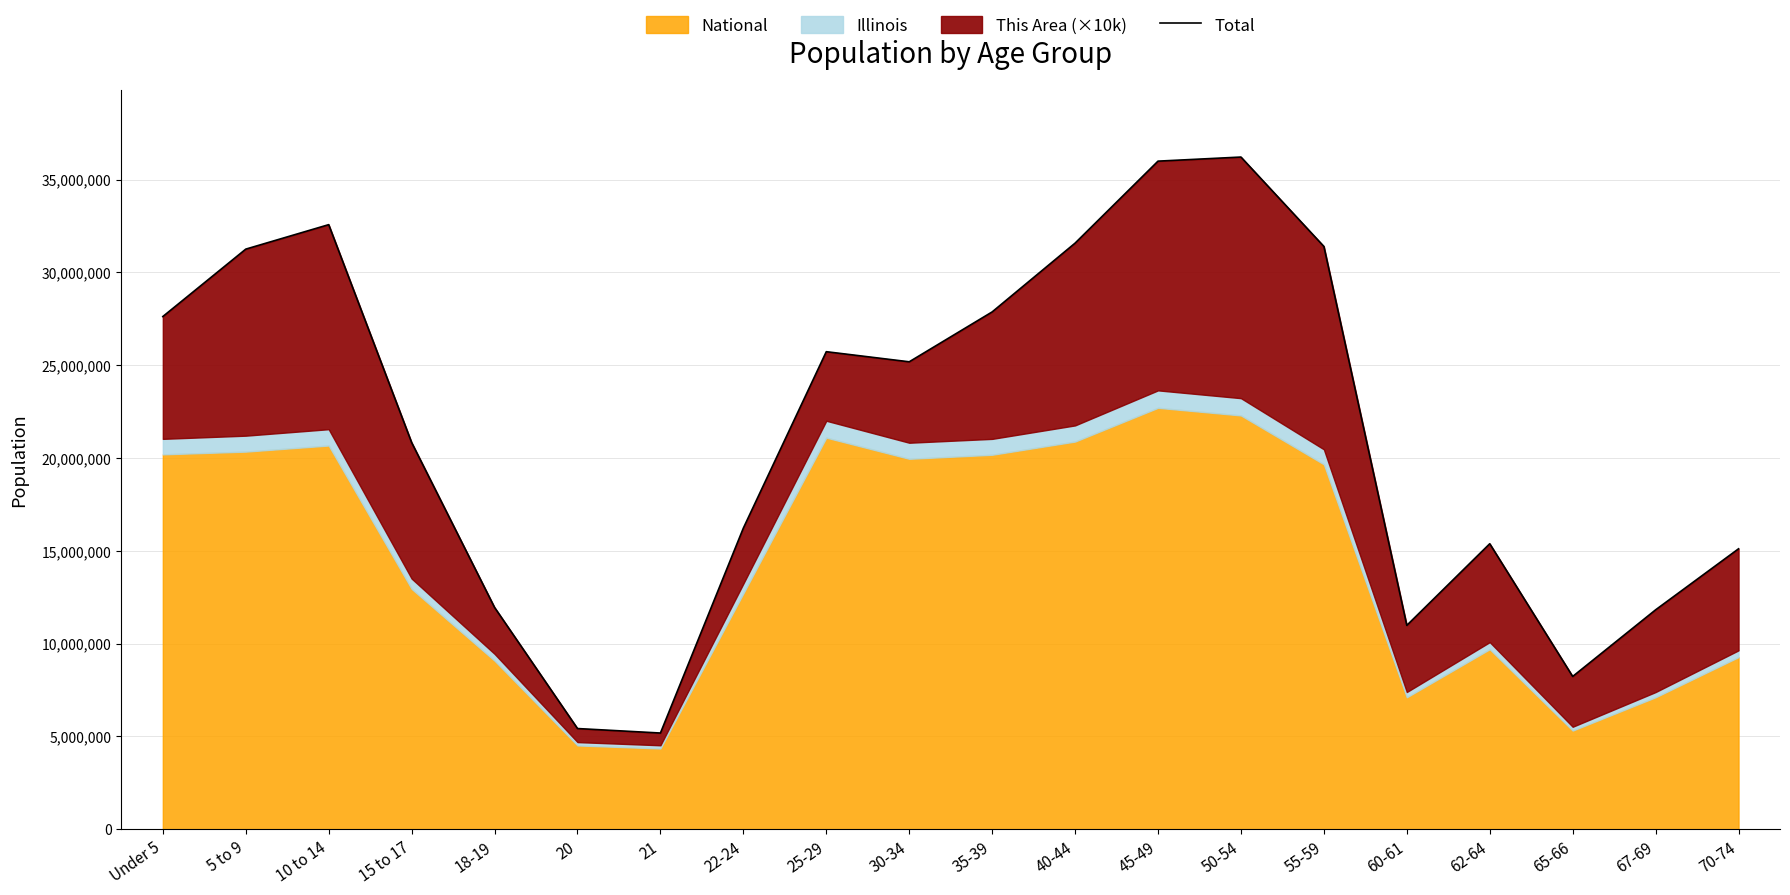

The value at 20 is 5428742. True or false?

True